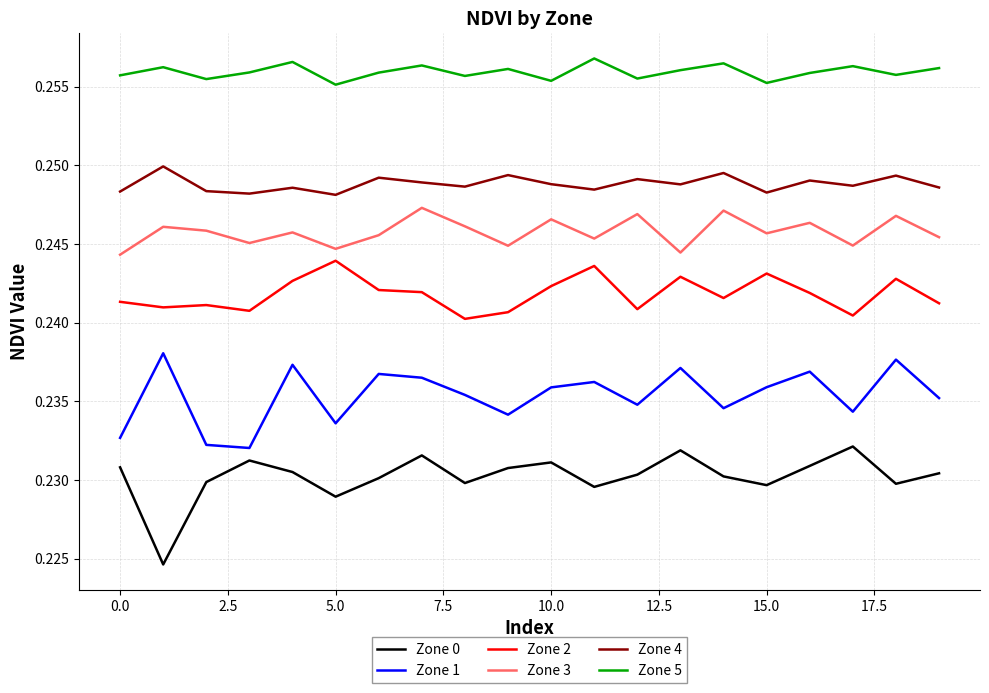

Which series has the largest total across all categories?

Zone 5